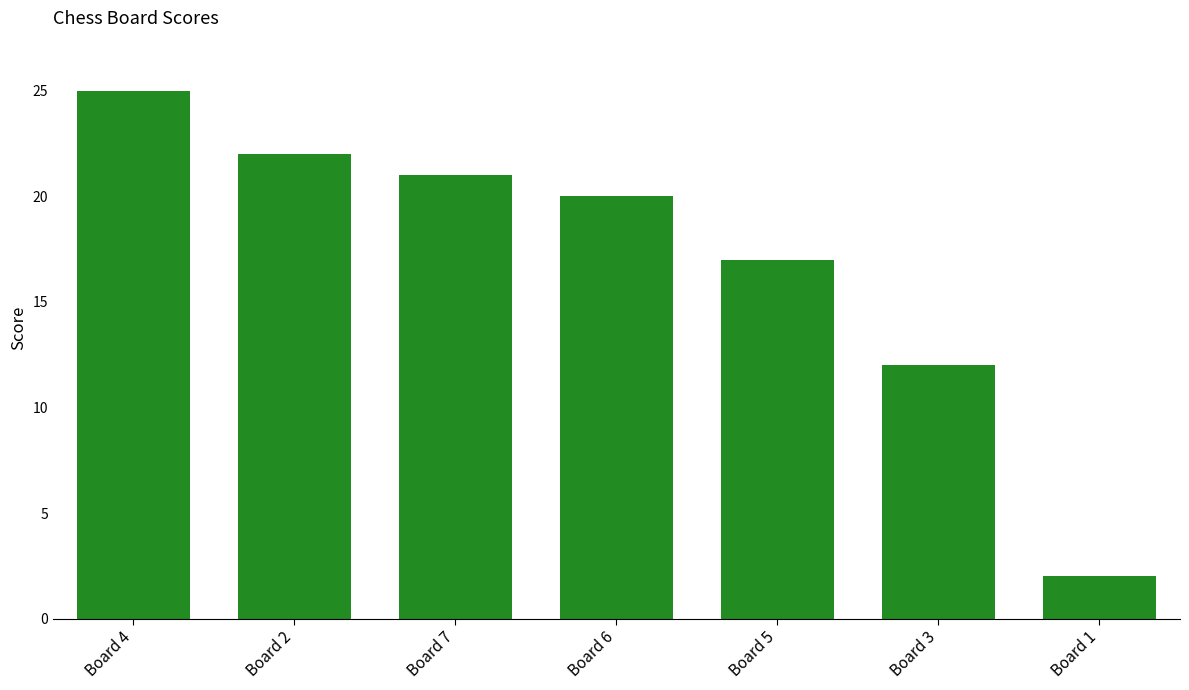

How many data points are less than 20?

3